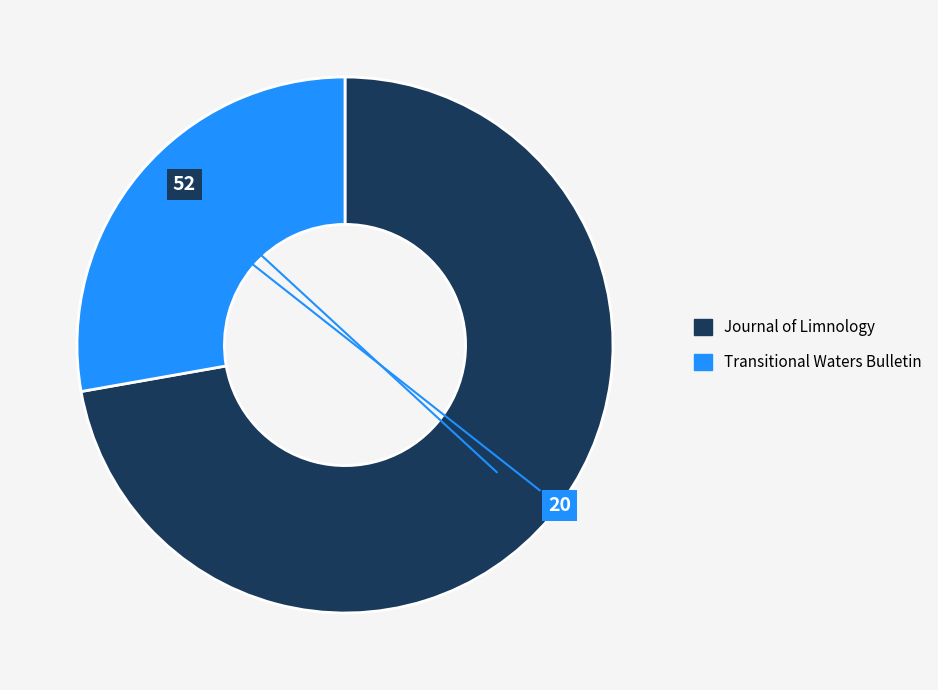

True or false: Journal of Limnology accounts for 72% of the total.

True